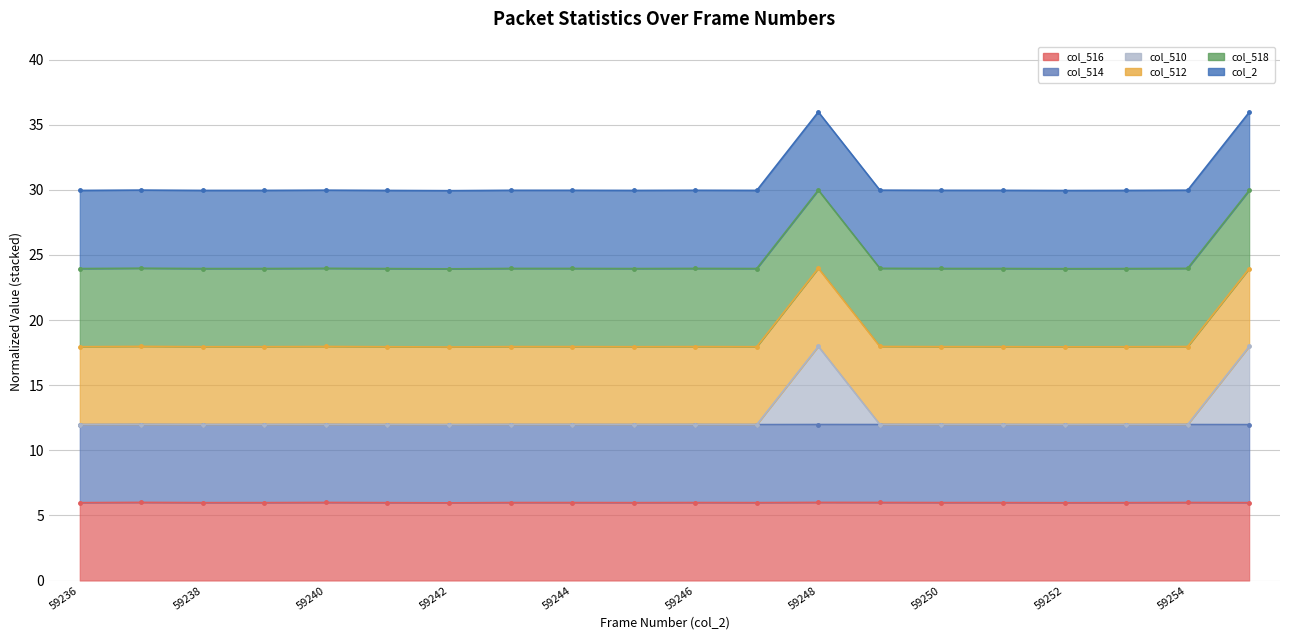

What is the minimum value shown in the chart?

6.0